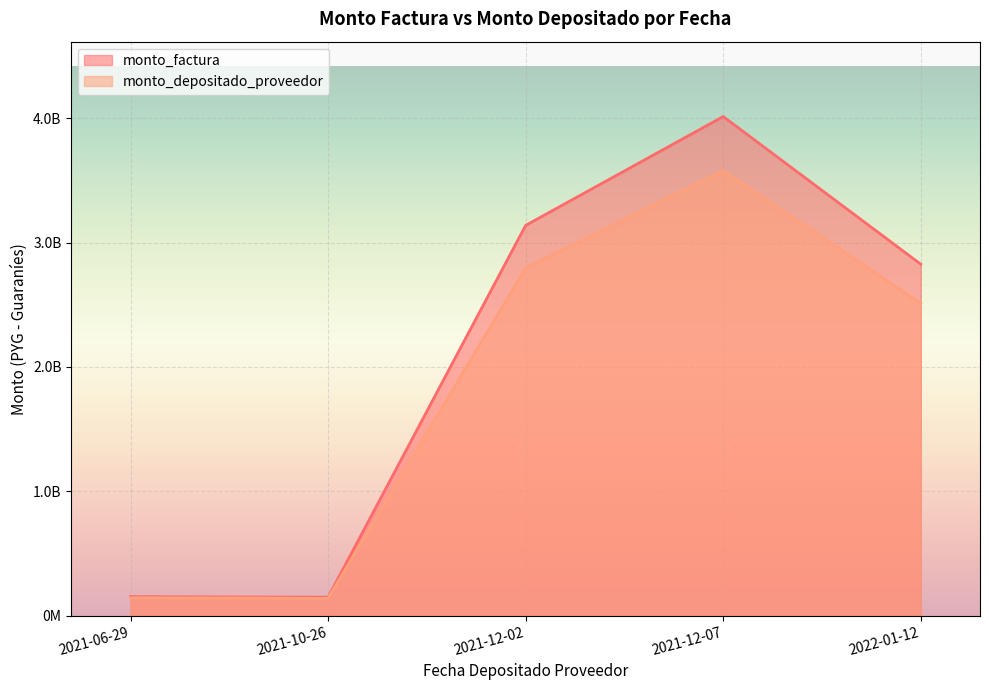

The monto_depositado_proveedor series shows 3576047306 at 2021-12-07. True or false?

True